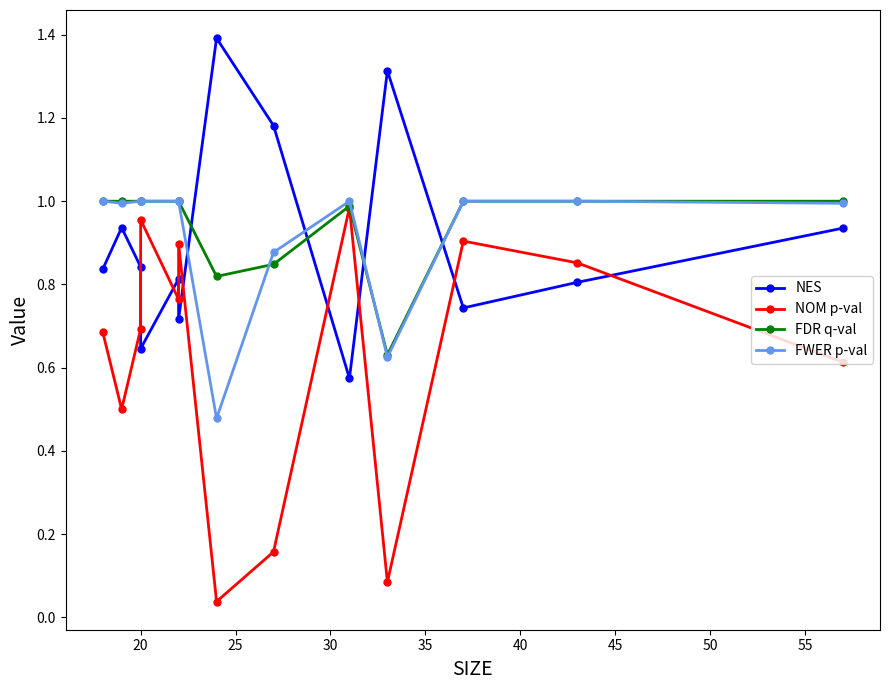

Reading right to left, transcribe all the data shown in this chart.

NES: 0.9	0.8	0.7	1.3	0.6	1.2	1.4	0.7	0.8	0.6	0.8	0.9	0.8
NOM p-val: 0.6	0.9	0.9	0.1	1.0	0.2	0.0	0.9	0.8	1.0	0.7	0.5	0.7
FDR q-val: 1.0	1.0	1.0	0.6	1.0	0.8	0.8	1.0	1.0	1.0	1.0	1.0	1.0
FWER p-val: 1.0	1.0	1.0	0.6	1.0	0.9	0.5	1.0	1.0	1.0	1.0	1.0	1.0